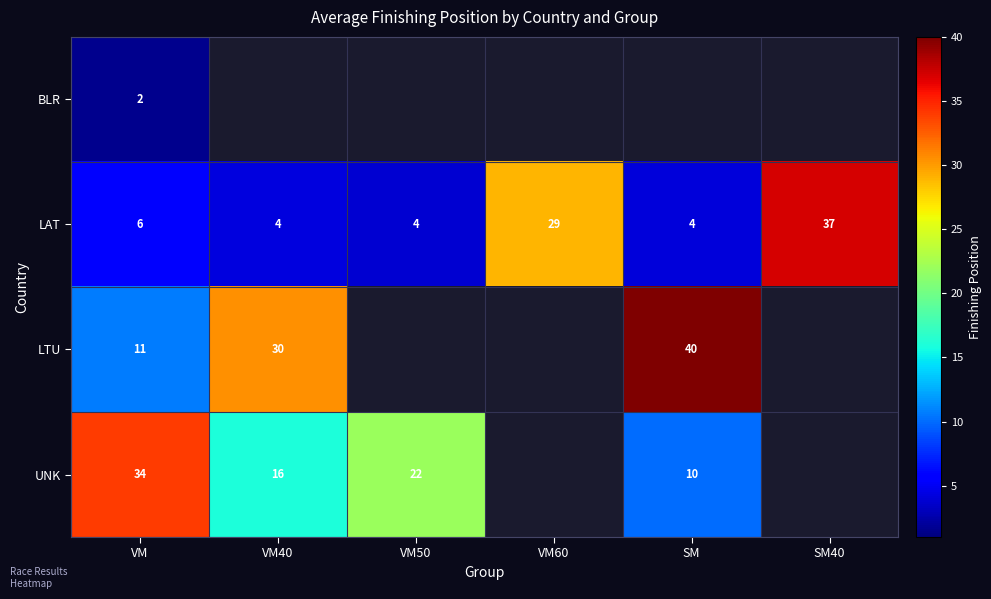

At which label is LAT closest to 20?

VM60